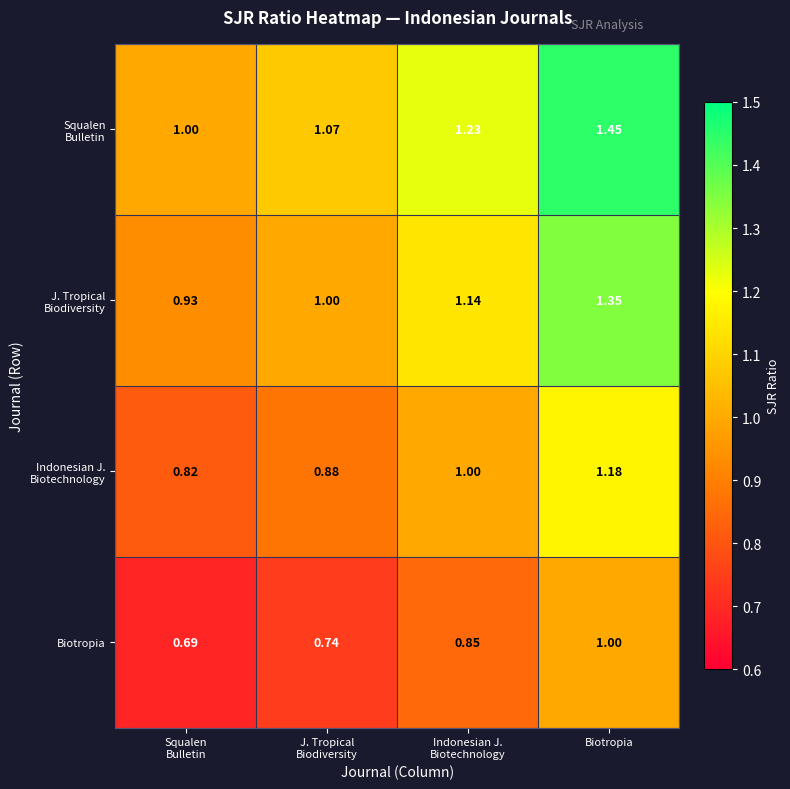

Which category has the highest value across all series?

Biotropia